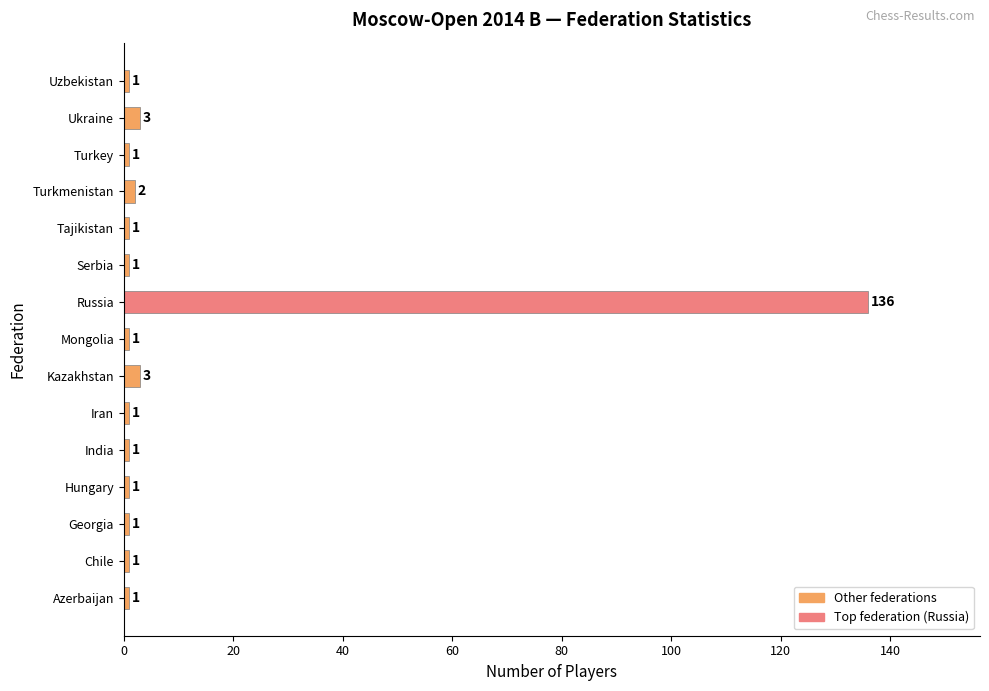

True or false: the data shows 1 at Mongolia.

True